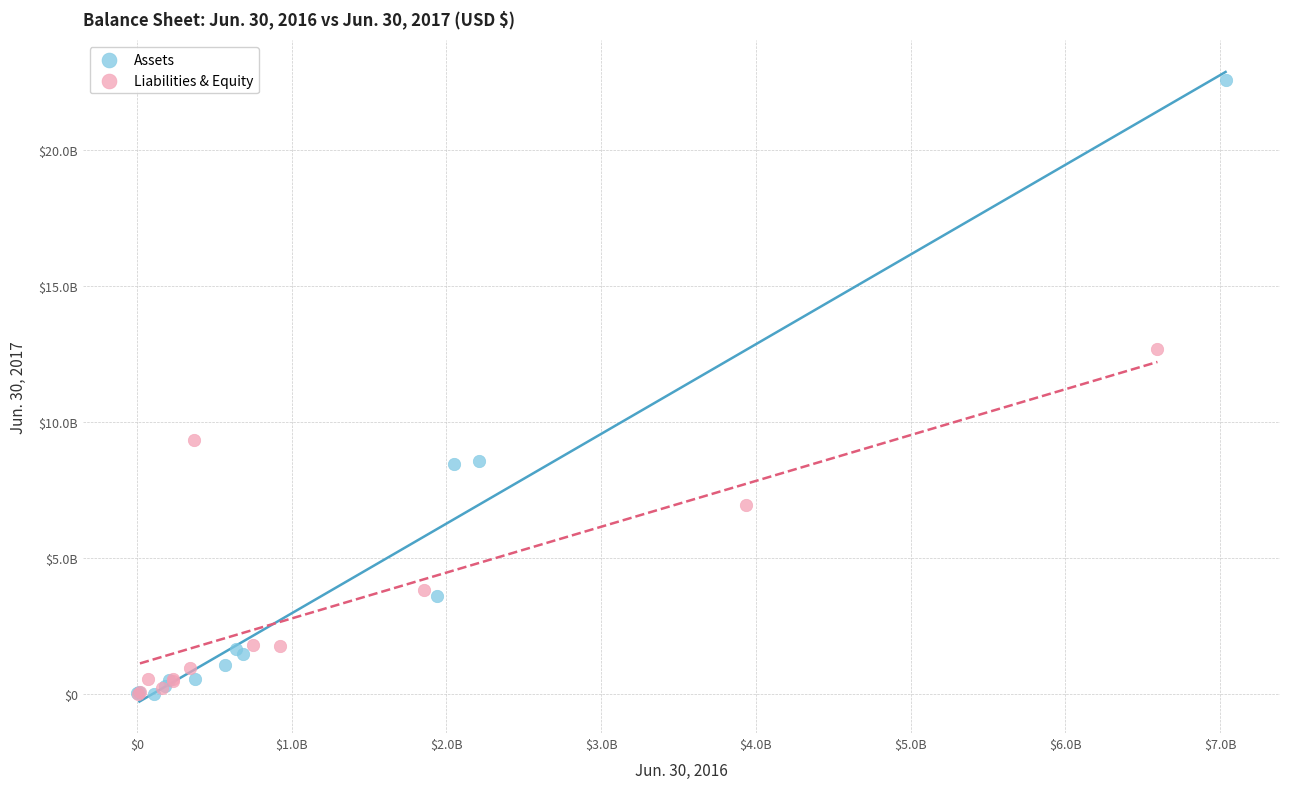

What are all the series names shown in the legend?

Assets, Liabilities & Equity